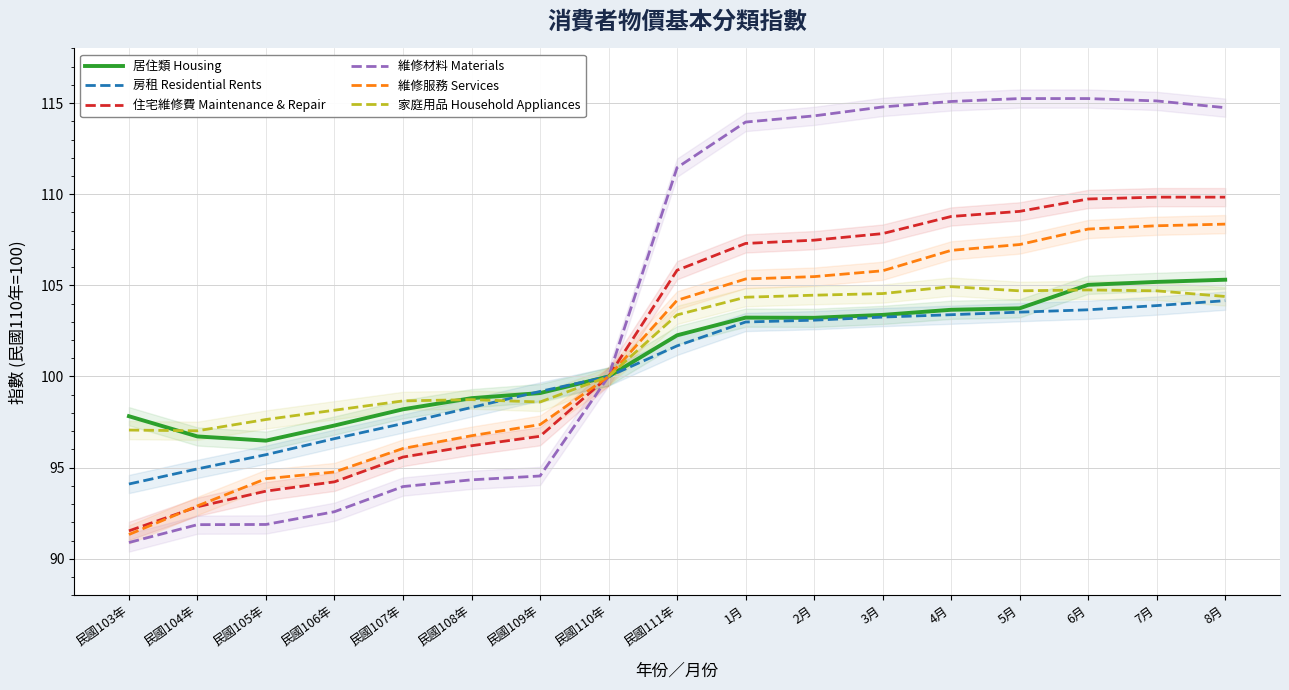

True or false: 維修材料 Materials and 房租 Residential Rents cross at least once.

False